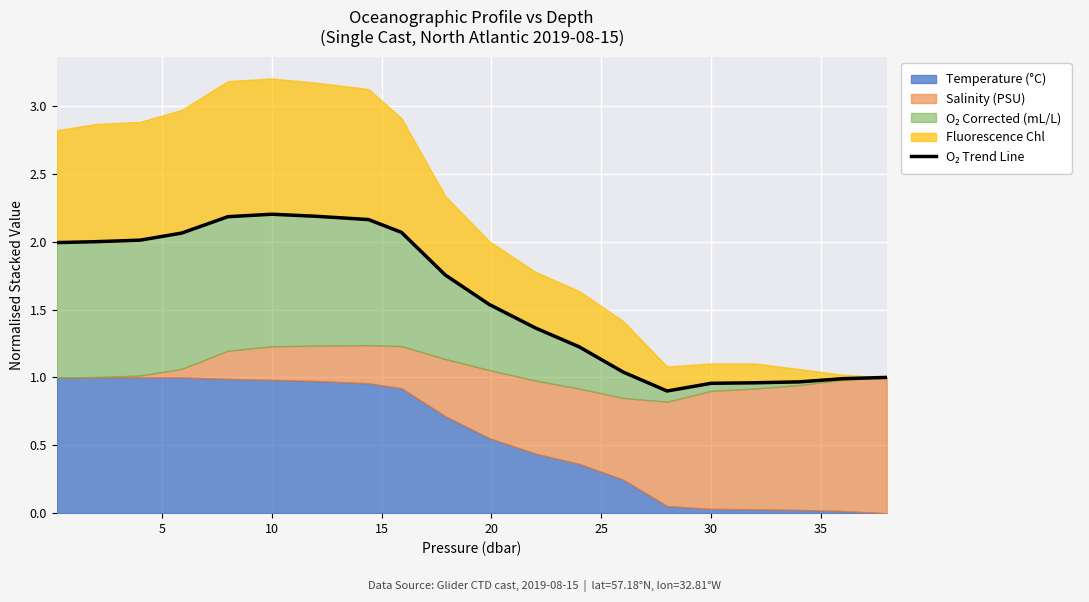

What is the change in value from 9 to 17?

-0.8